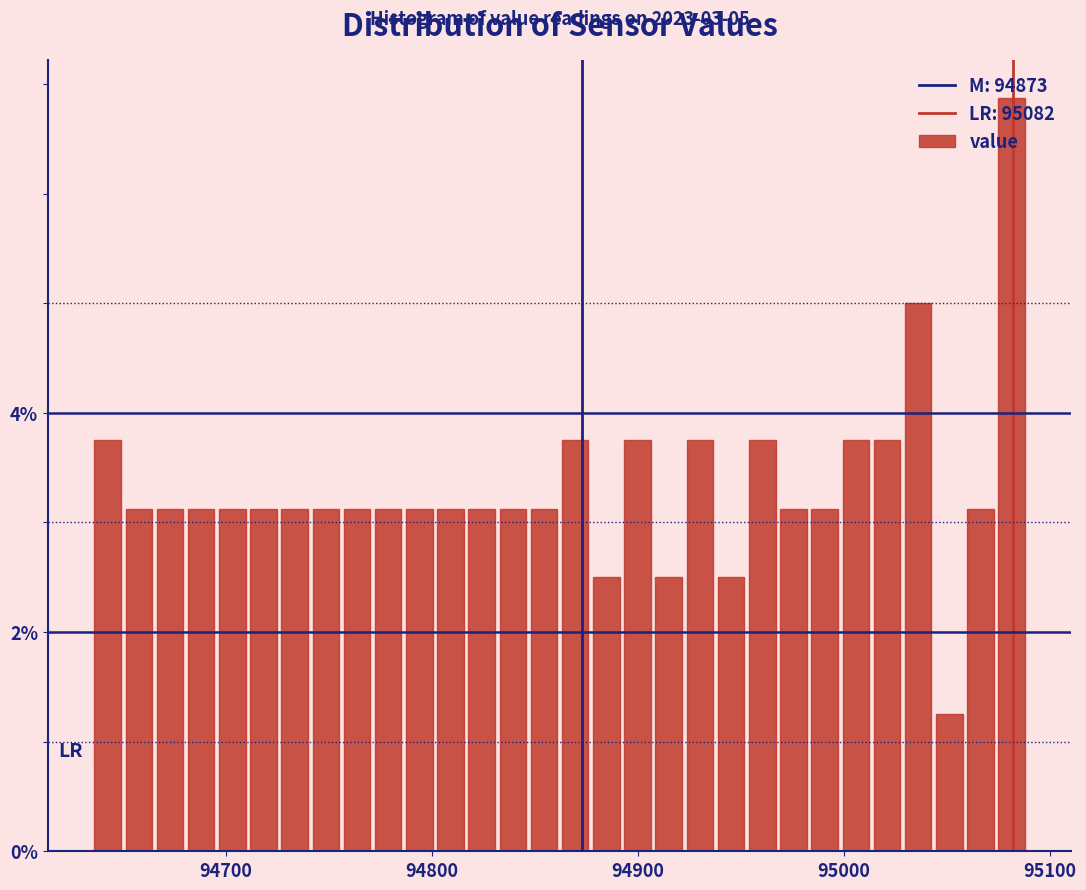

Read against the x-axis, roughly where is the centre of the tallest bar?

95080